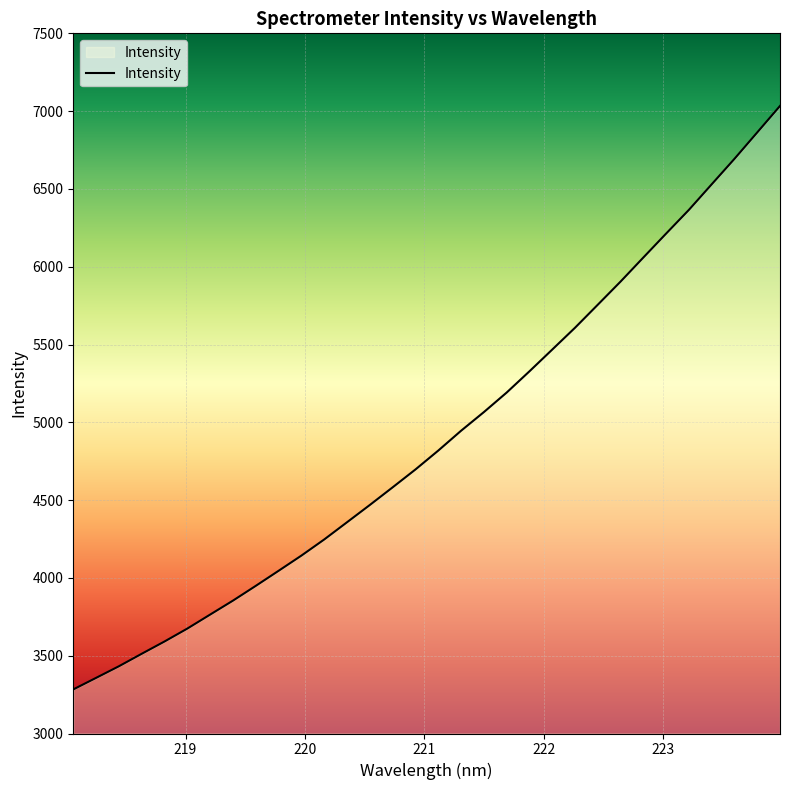

What is the maximum value shown in the chart?

7033.3